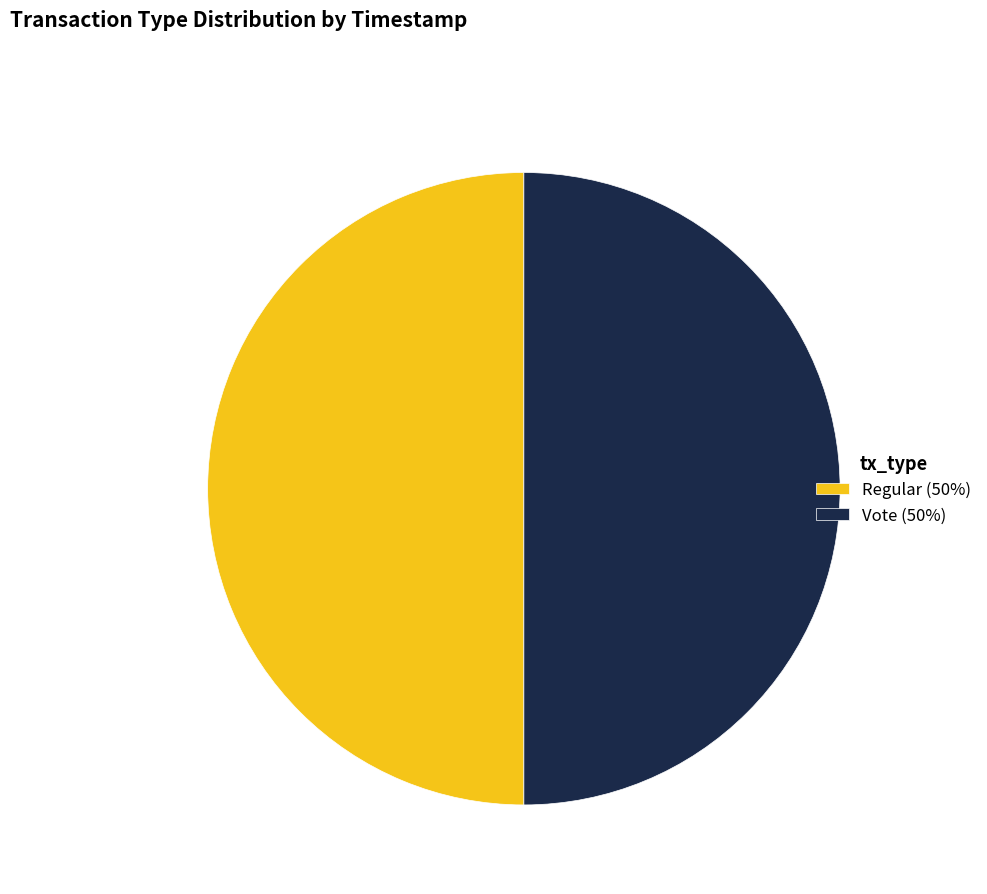

What is the ratio of the value at Vote (50%) to the value at Regular (50%)?

1.0